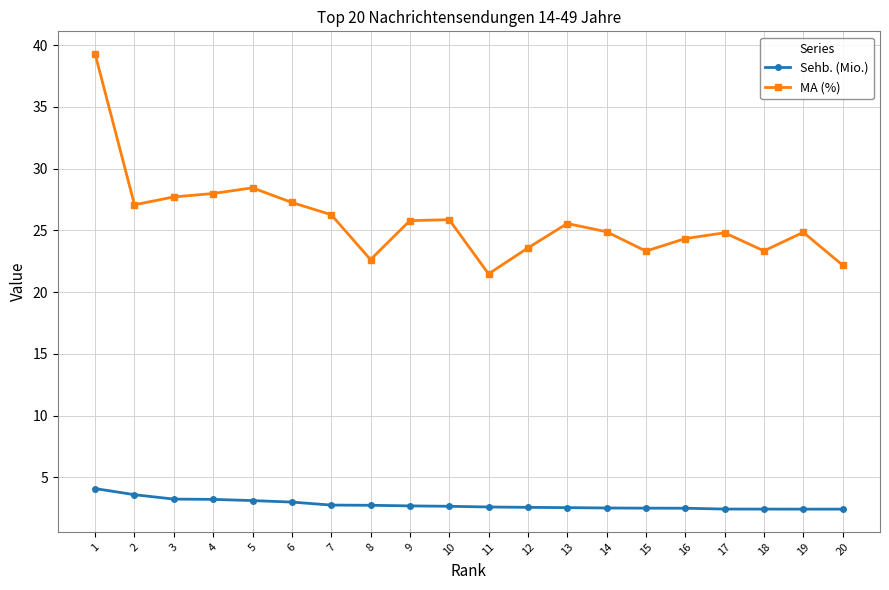

Between 11 and 14, which series saw the biggest shift?

MA (%)